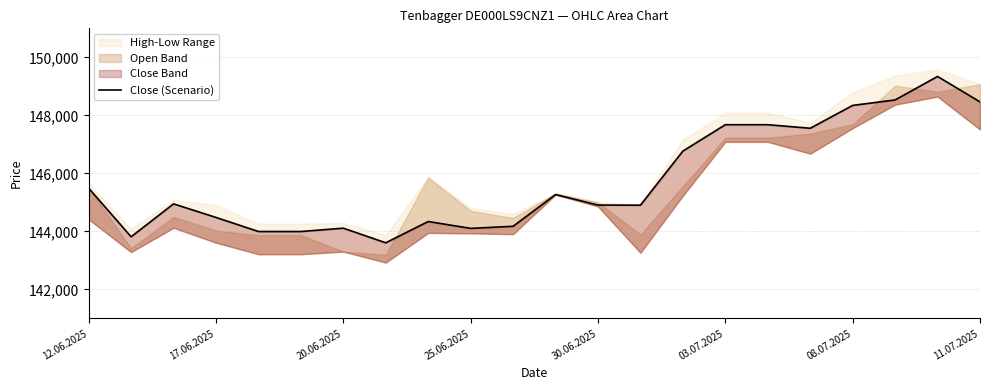

True or false: the data shows 222560 at 17.06.2025.

False